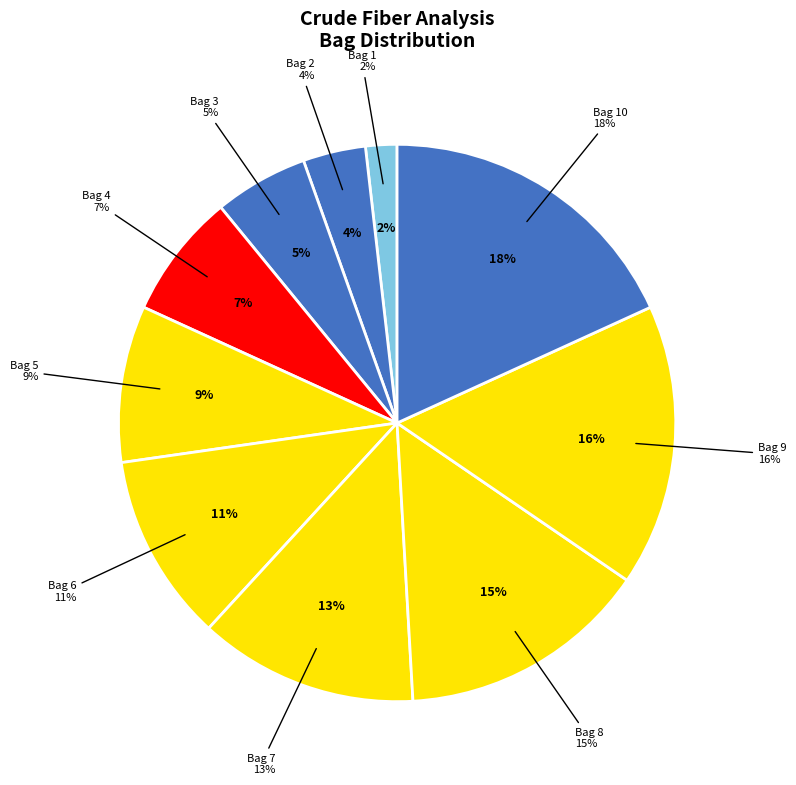

True or false: Blank Bag 4 accounts for 7% of the total.

True